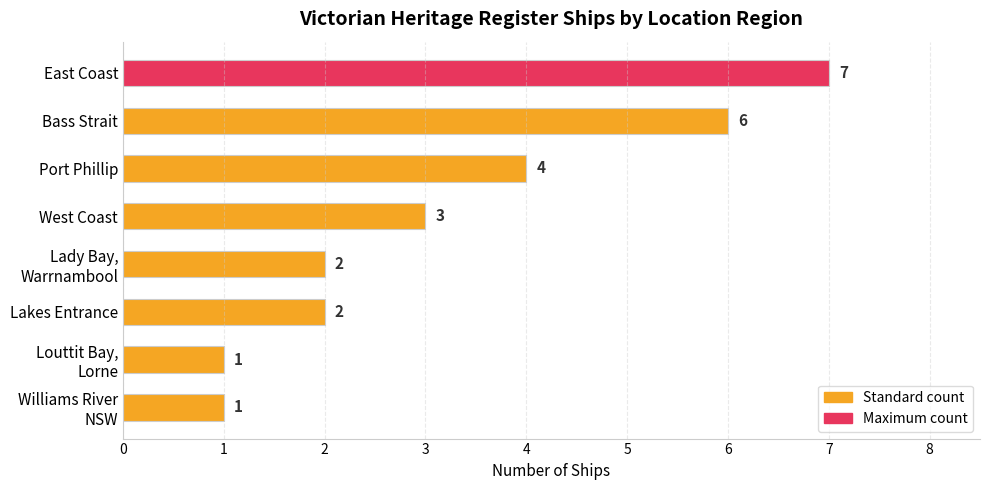

Reading bottom to top, transcribe all the data shown in this chart.

1	1	2	2	3	4	6	7